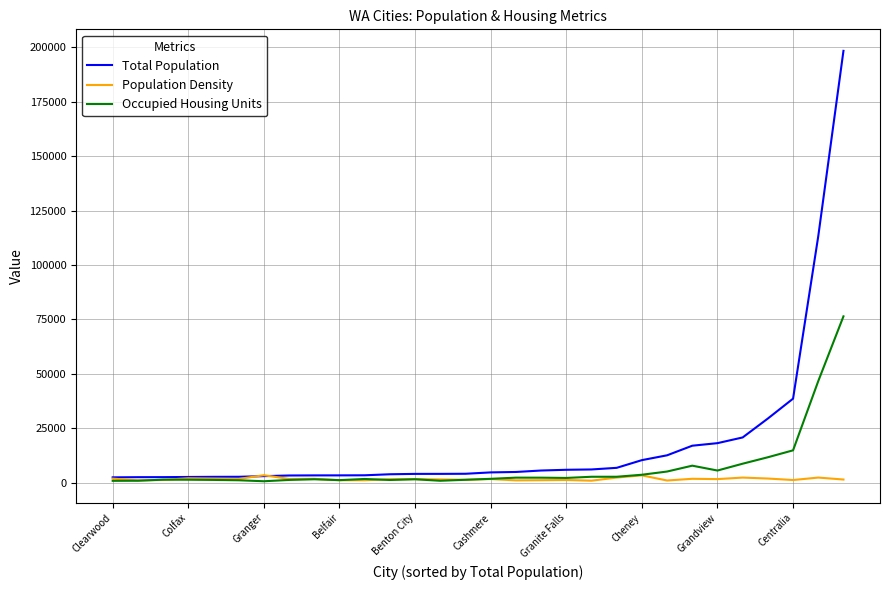

Does the chart have visible grid lines?

Yes